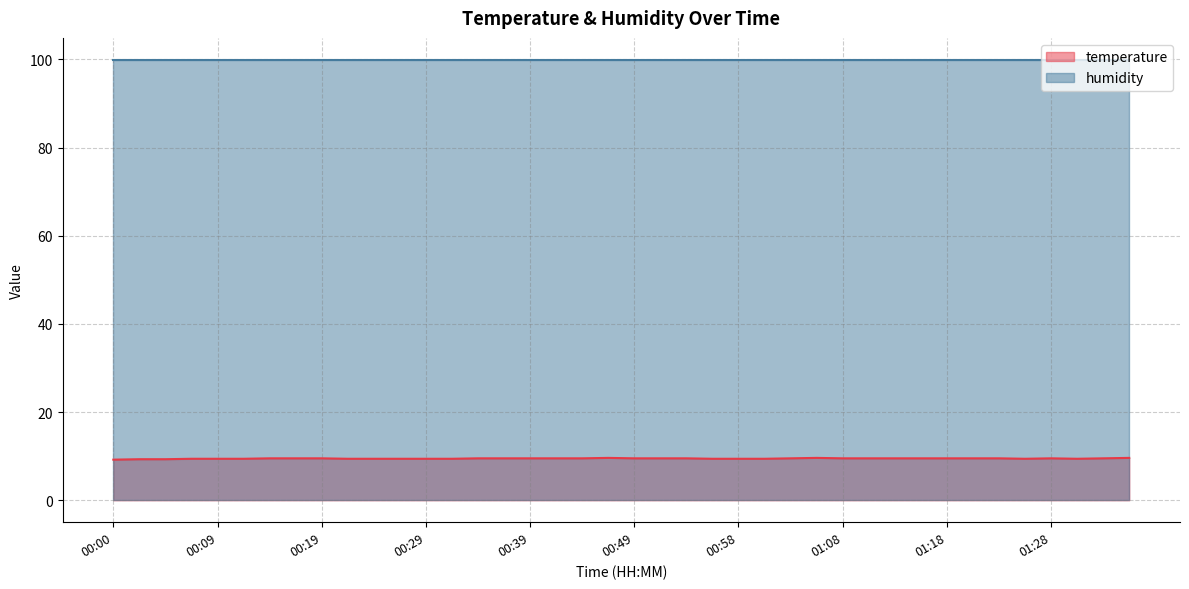

What is the label of the 24th point from the right?

00:39